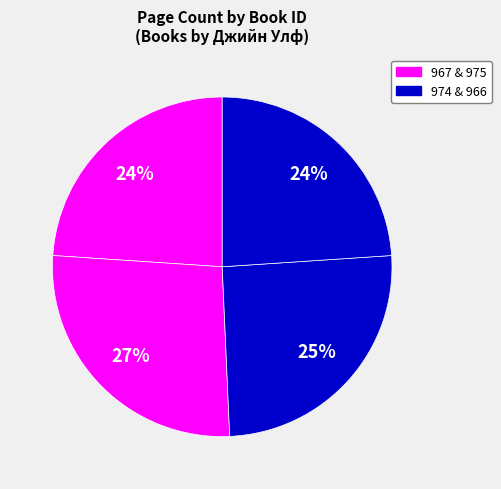

To the nearest percent, what is the average slice percentage?

25%